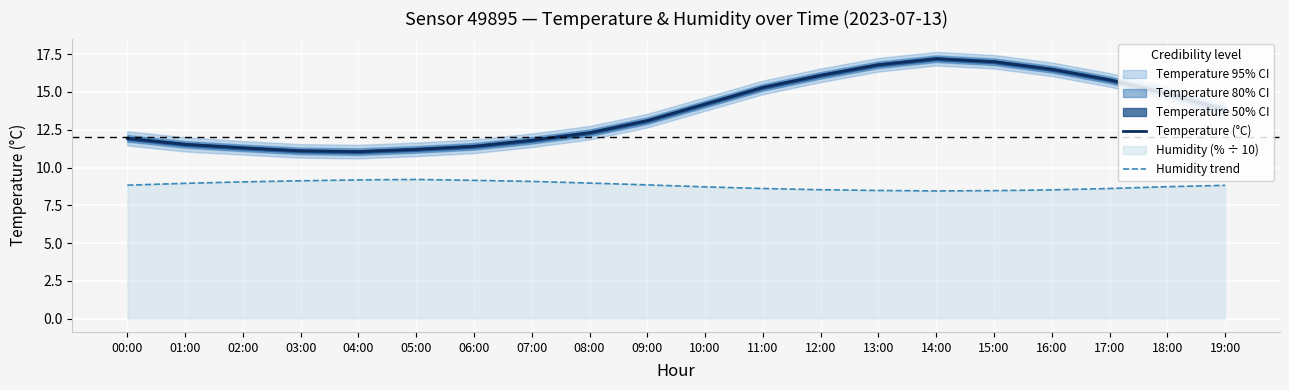

True or false: Humidity trend and Temperature (°C) cross at least once.

False